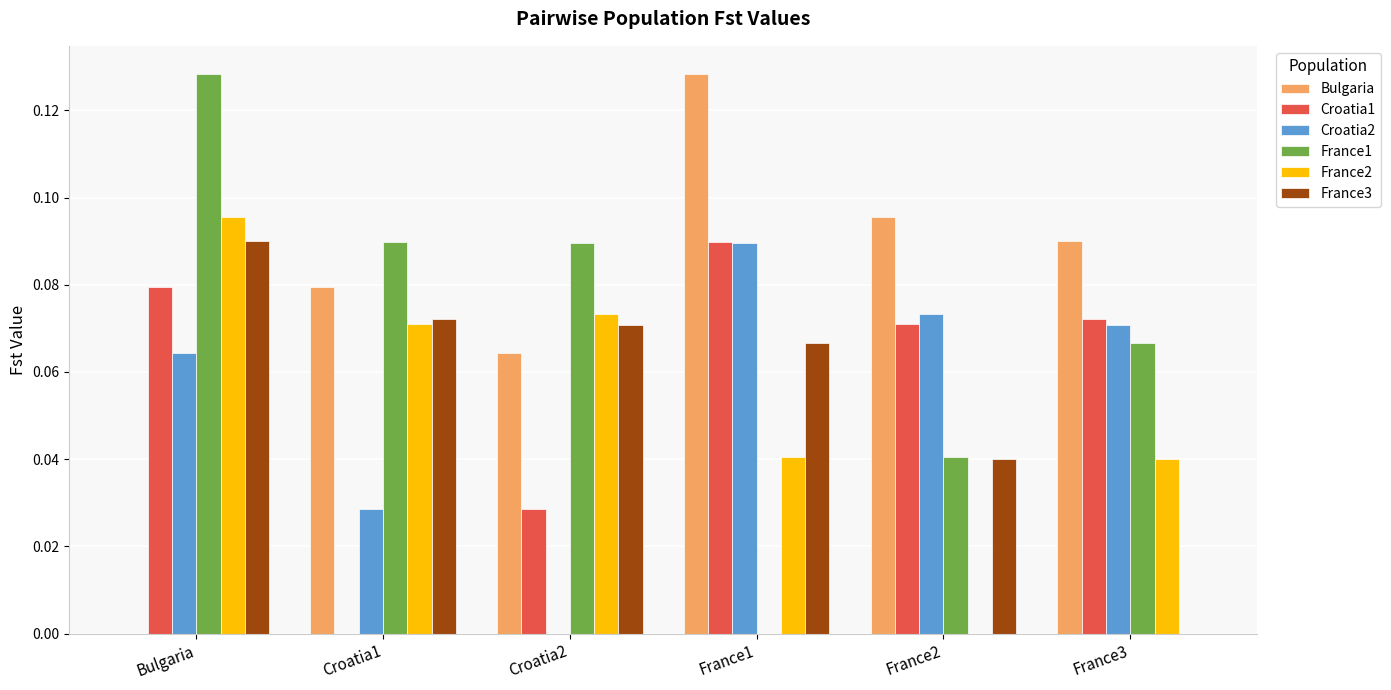

At which label does France2 reach its peak?

Bulgaria